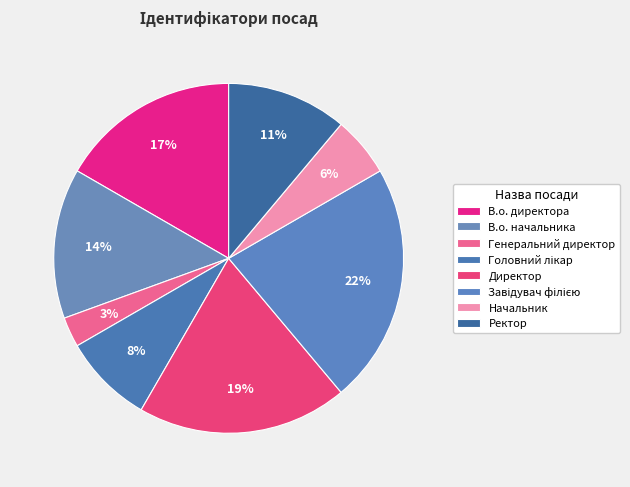

What is the smallest slice in the pie chart?

Генеральний директор